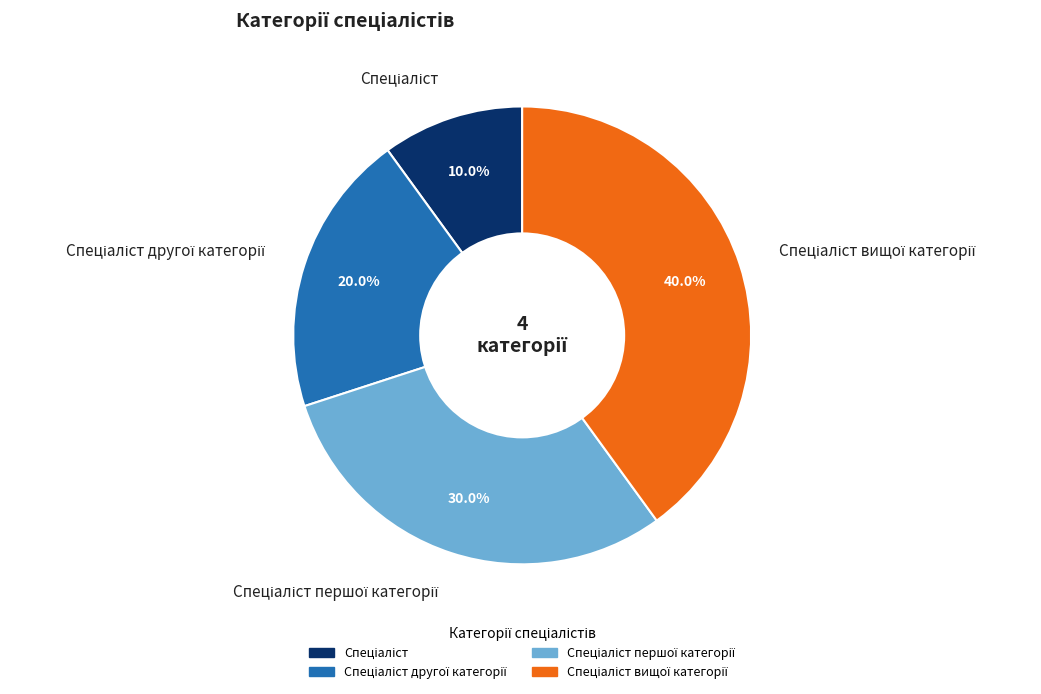

Is there a majority slice in this chart?

No